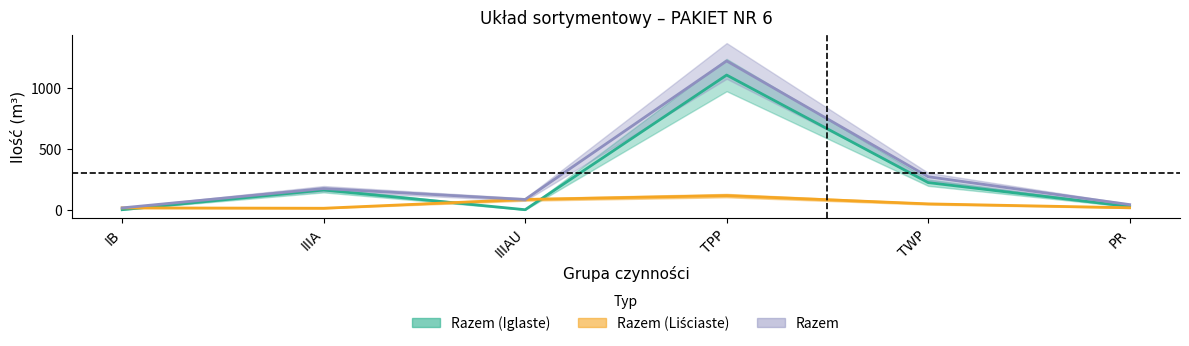

Reading left to right, list all the values displayed in this chart.

Razem (Iglaste): IB=0	IIIA=162	IIIAU=0	TPP=1107	TWP=223	PR=26
Razem (Liściaste): IB=15	IIIA=12	IIIAU=84	TPP=116	TWP=48	PR=16
Razem: IB=15	IIIA=174	IIIAU=84	TPP=1223	TWP=271	PR=42